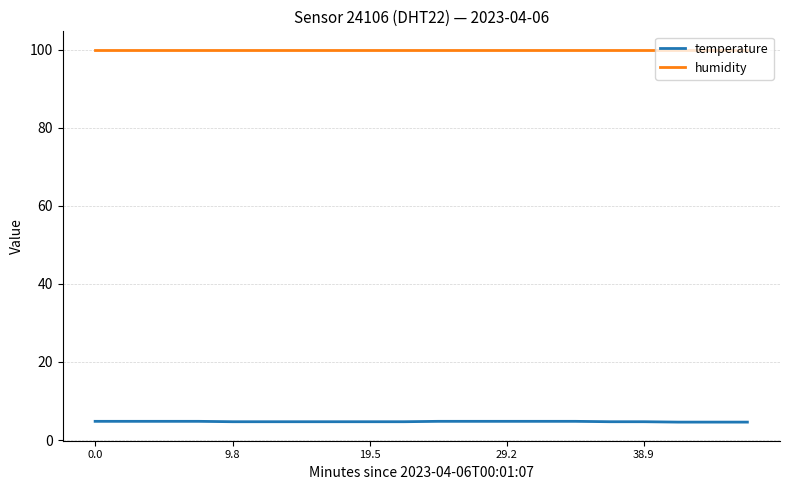

Which series has the largest range (max minus min)?

temperature